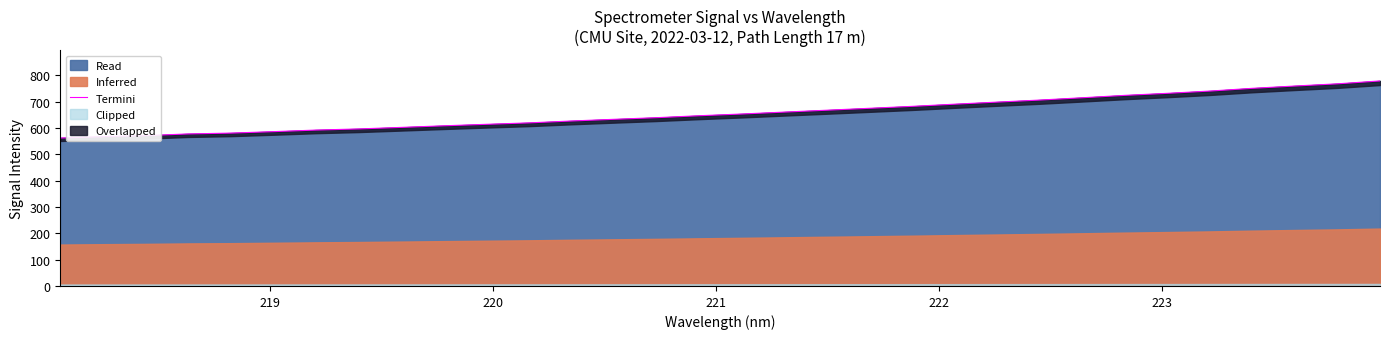

Reading left to right, extract all data points from this chart.

562.1	567.1	571.2	577.6	580.8	586.3	592.3	596.6	602.5	608.5	614.2	619.6	626.8	633.2	639.4	646.8	653.4	660.6	667.8	675.0	682.4	690.7	698.6	706.3	715.1	724.1	731.9	740.5	750.9	759.7	768.0	778.9